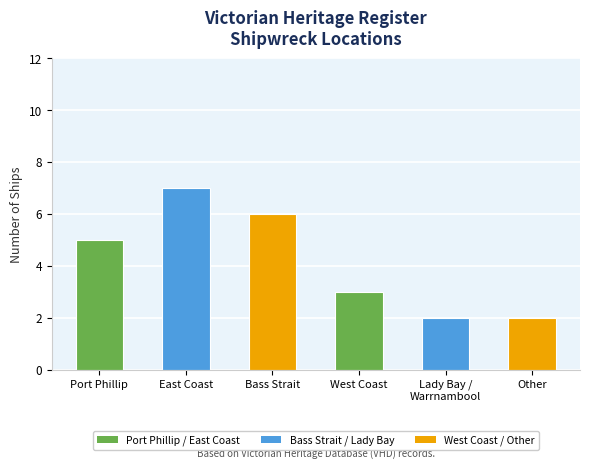

The value at Bass Strait is 6. True or false?

True